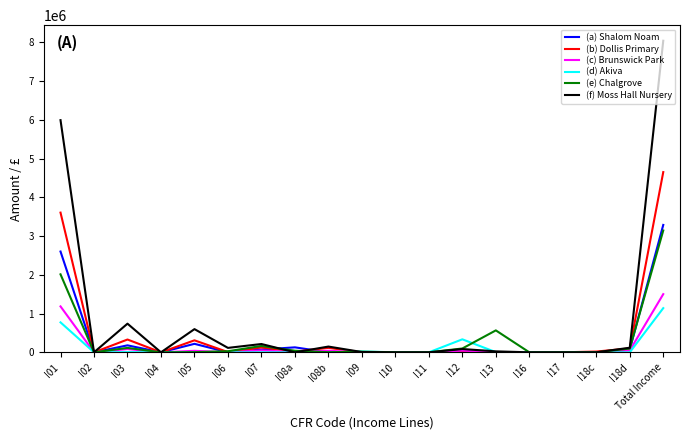

At which category is the sum across all series the highest?

Total Income